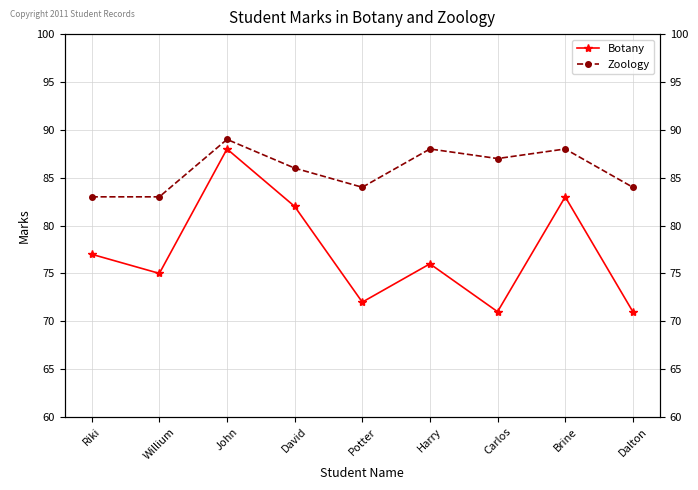

What is the maximum value for Zoology?

89